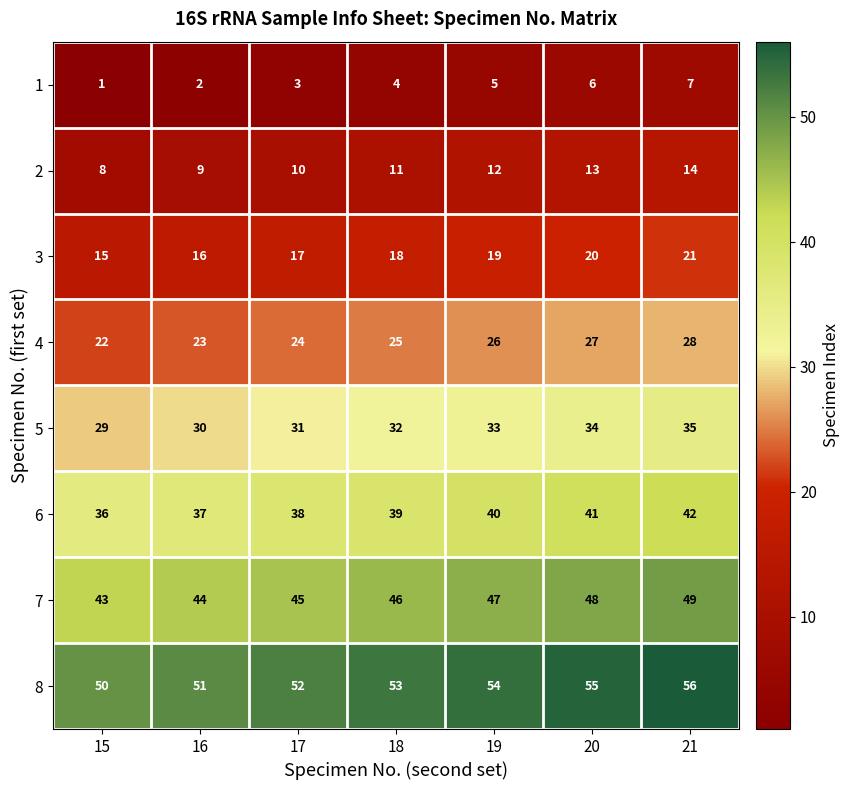

Count the 4 values in the range 23 to 27.

5